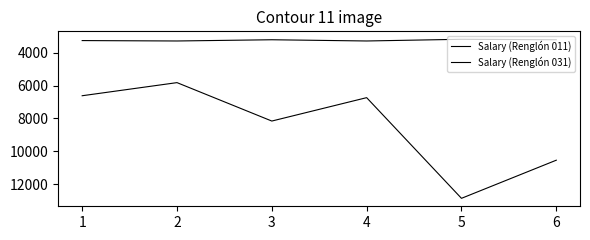

What is the sum of the Salary (Renglón 031) values at 3 and 5?

6361.1